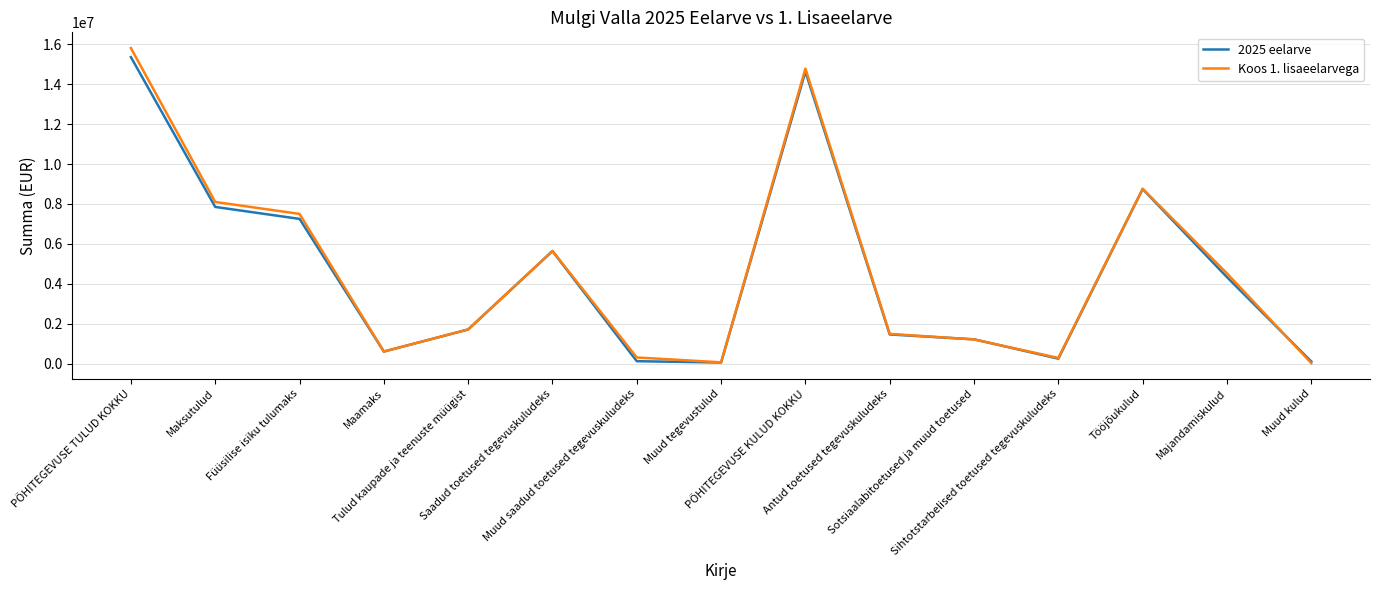

How many interior local valleys does the Koos 1. lisaeelarvega series have?

3